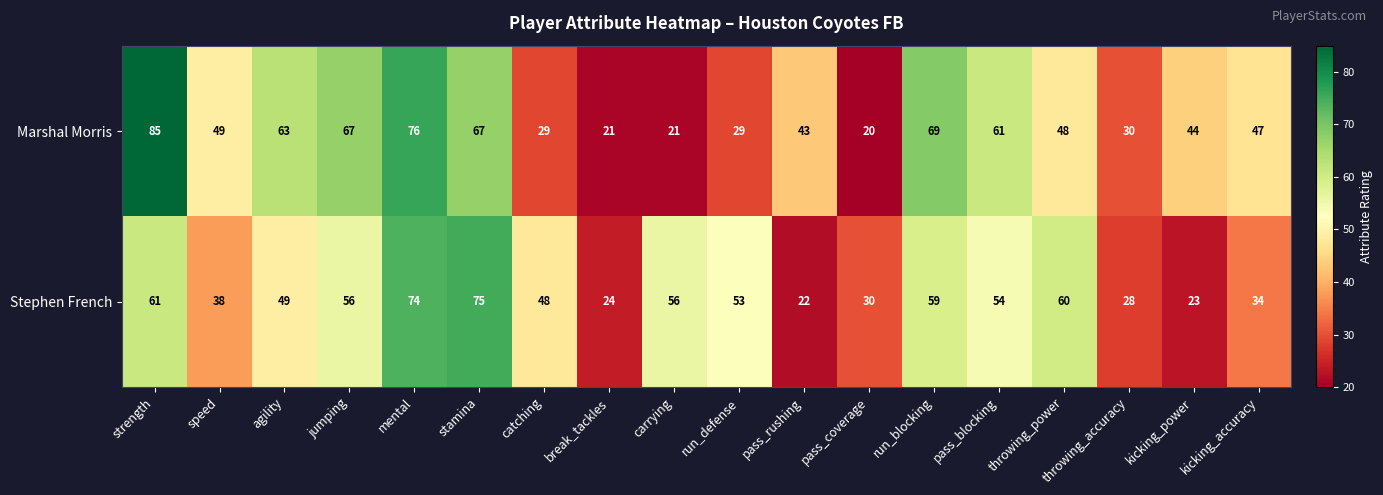

Between mental and run_blocking, which series saw the biggest shift?

Stephen French